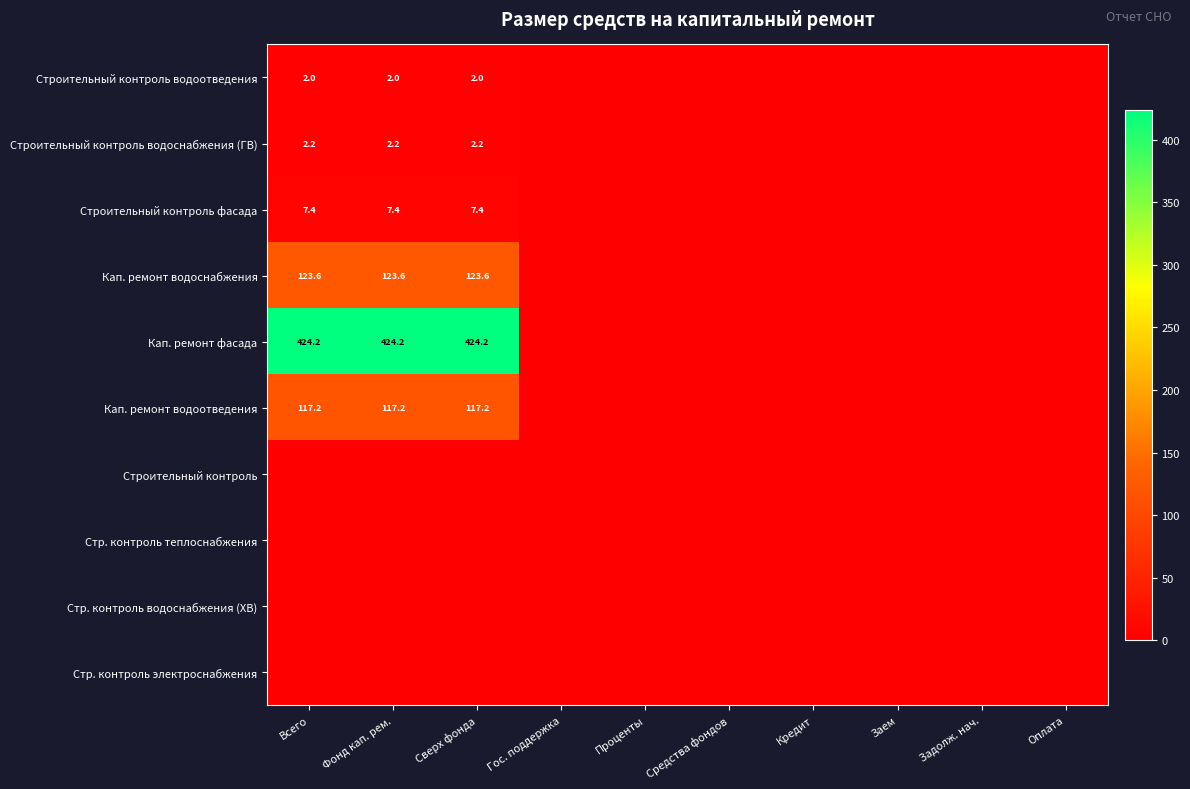

Which series changed the most between Фонд кап. рем. and Заем?

Кап. ремонт фасада